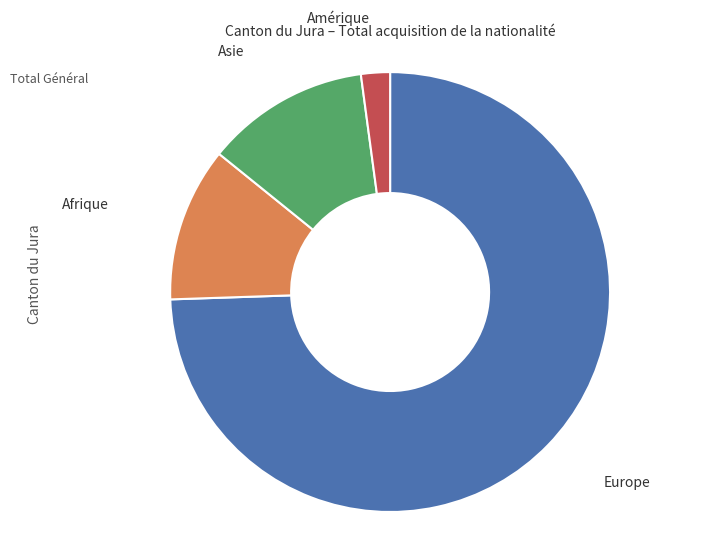

True or false: Asie accounts for 23% of the total.

False